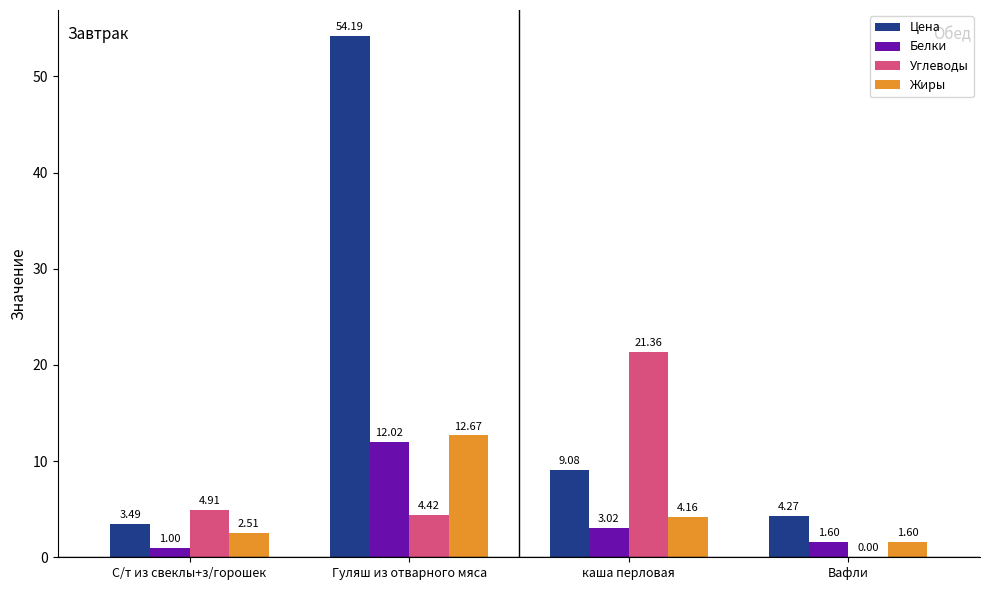

Which series changed the most between С/т из свеклы+з/горошек and Вафли?

Углеводы